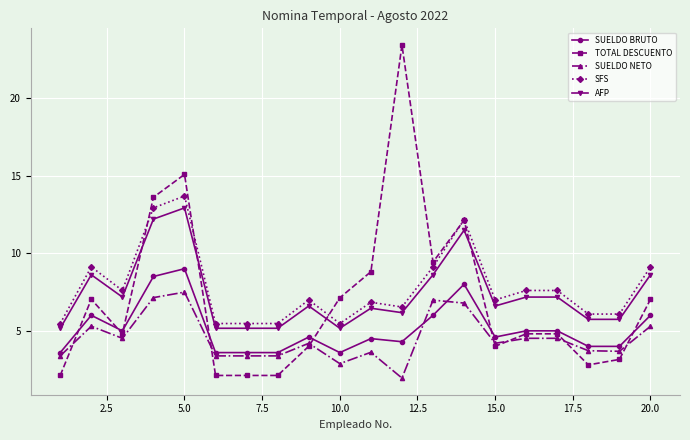

True or false: SUELDO NETO has more than 2 points higher than both neighbors.

True